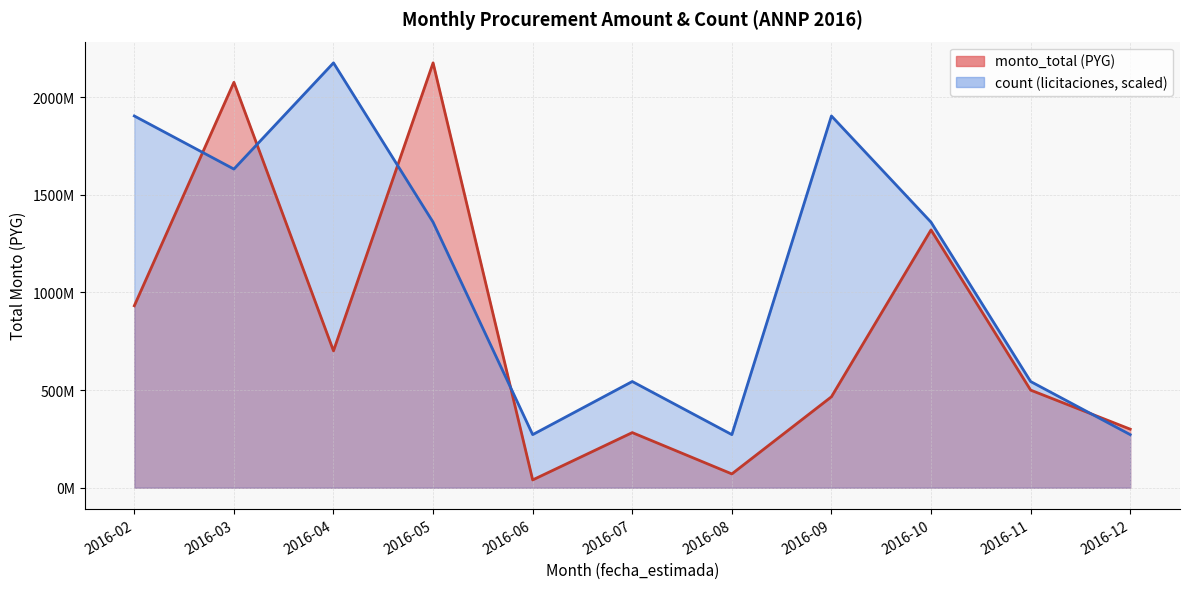

How many lines are shown in the chart?

2